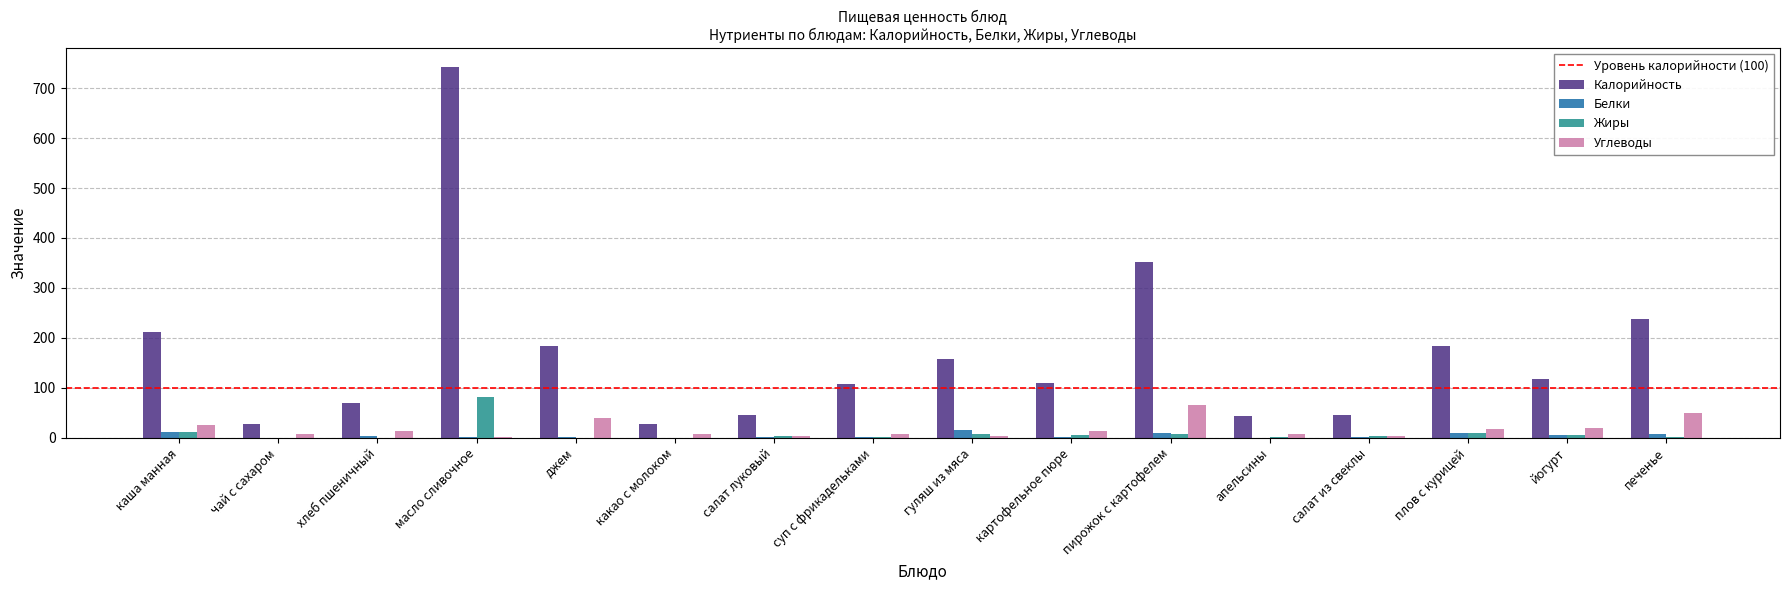

True or false: Жиры has a value of 82.4 at масло сливочное.

True